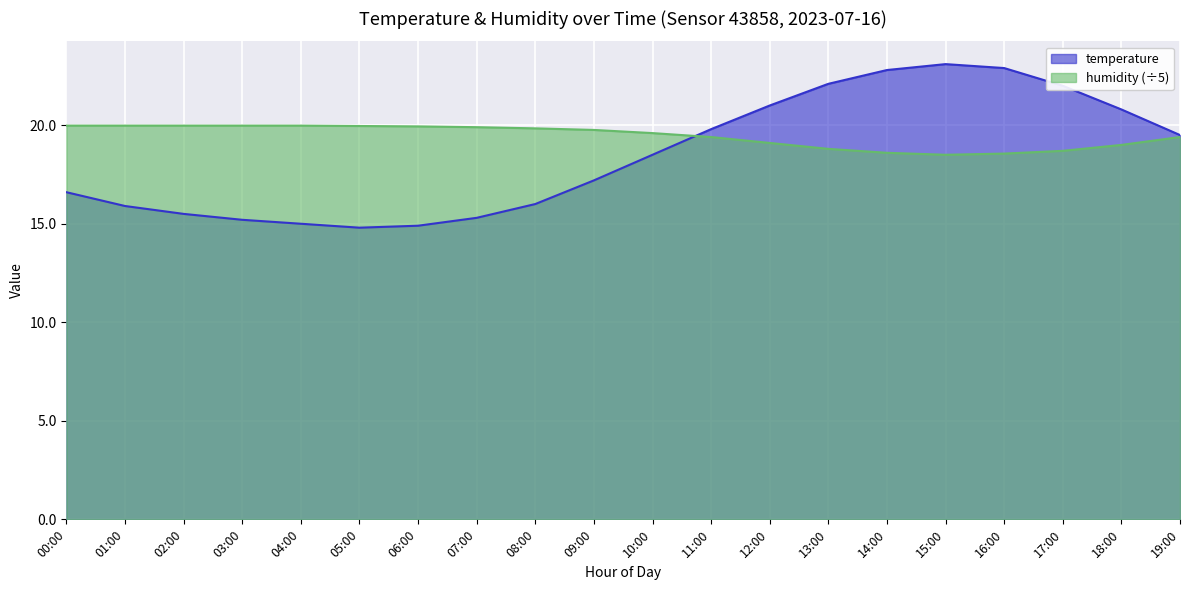

What is the value of the humidity point at the 6th from the left?

20.0